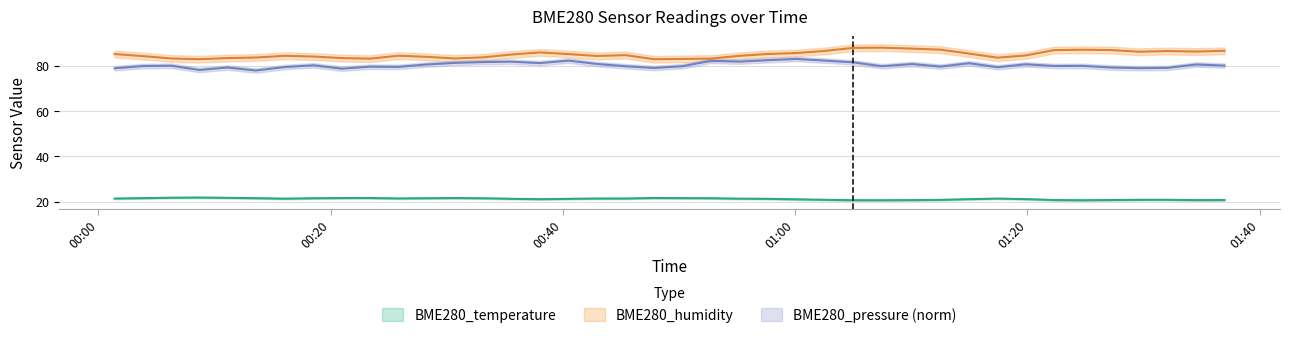

What is the sum of the BME280_temperature values at 2023/08/04 01:36:58 and 2023/08/04 00:25:50?

42.1